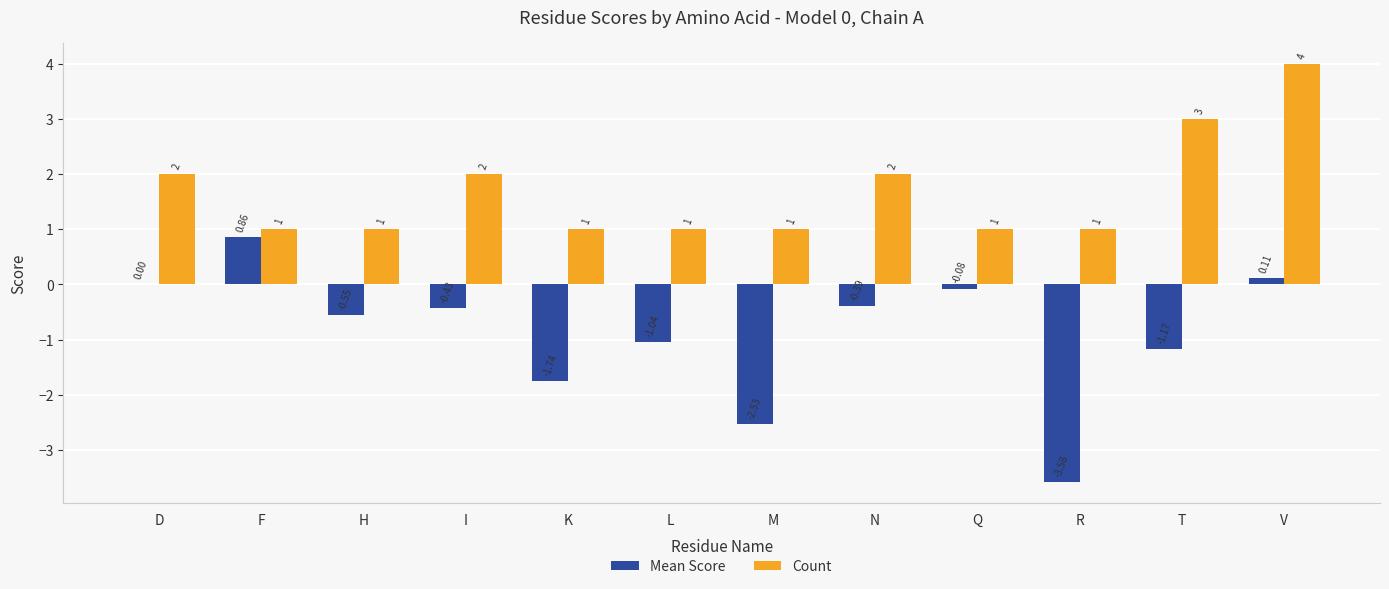

True or false: Count has a value of 3.0 at T.

True